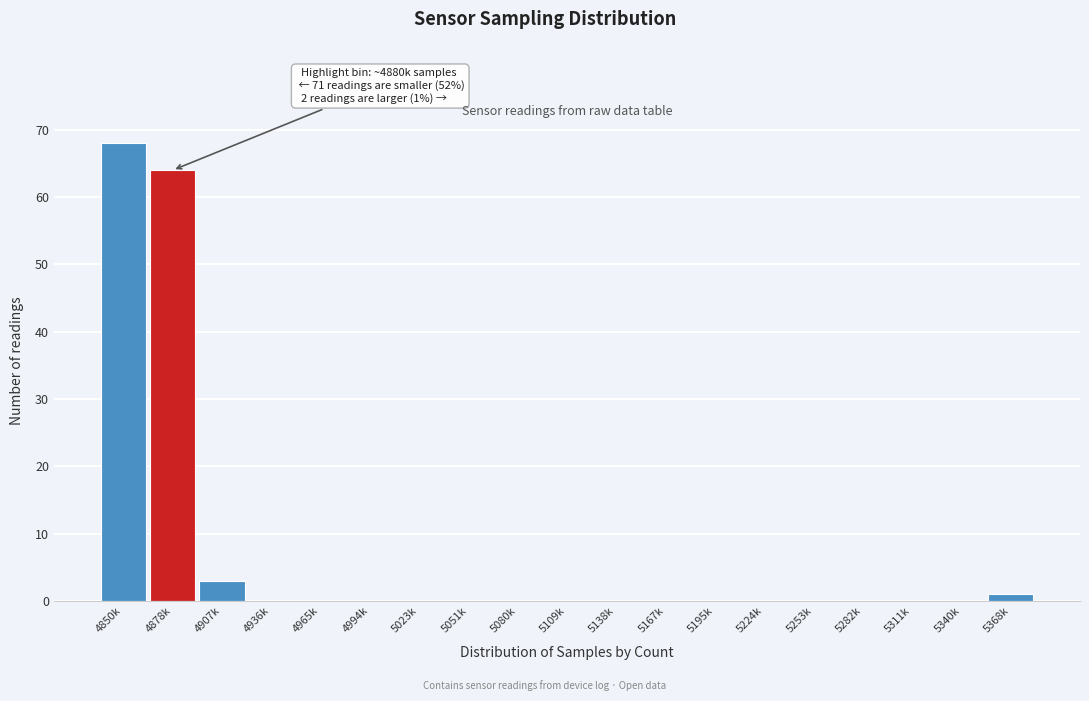

Reading left to right, what are all the values shown in this chart?

4850k=68	4878k=64	4907k=3	4936k=0	4965k=0	4994k=0	5023k=0	5051k=0	5080k=0	5109k=0	5138k=0	5167k=0	5195k=0	5224k=0	5253k=0	5282k=0	5311k=0	5340k=0	5368k=1